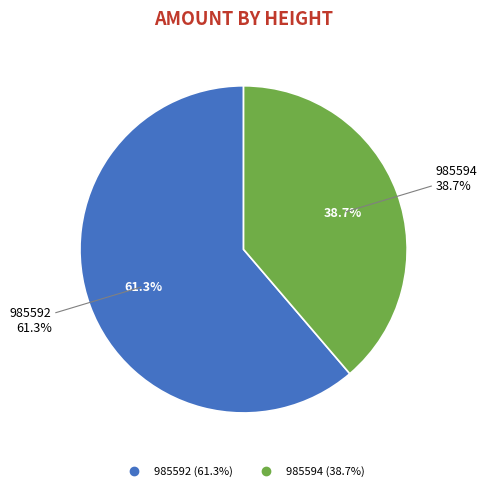

What is the majority slice?

985592